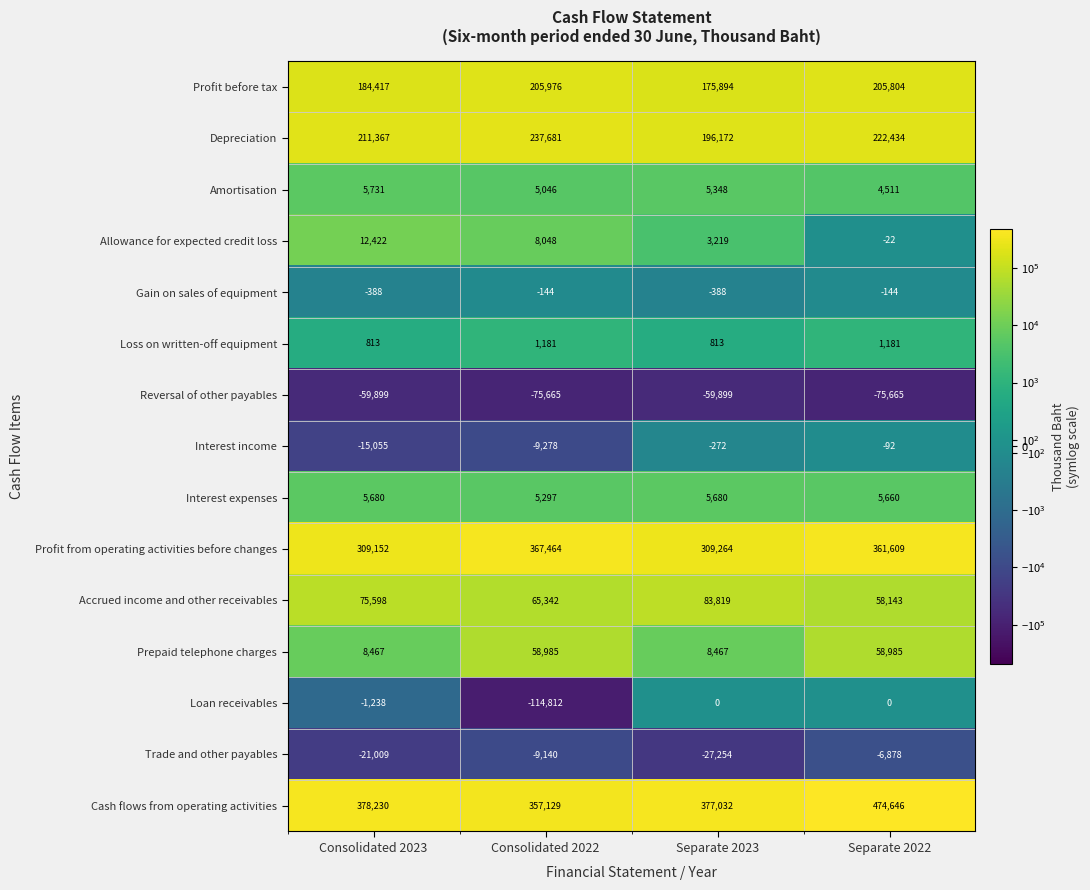

At which category is the sum across all series the highest?

Separate 2022